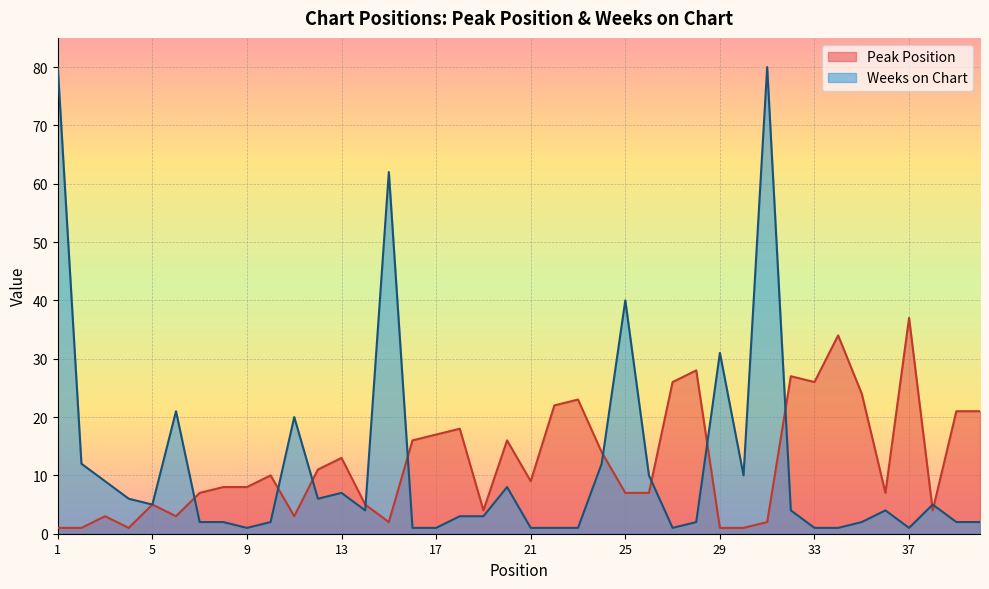

What is the maximum value for Peak Position?

37